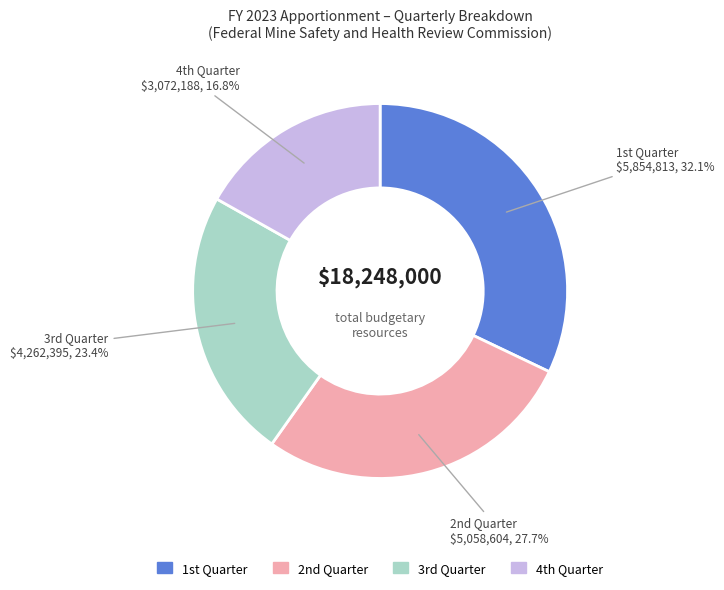

Does any single category account for the majority?

No